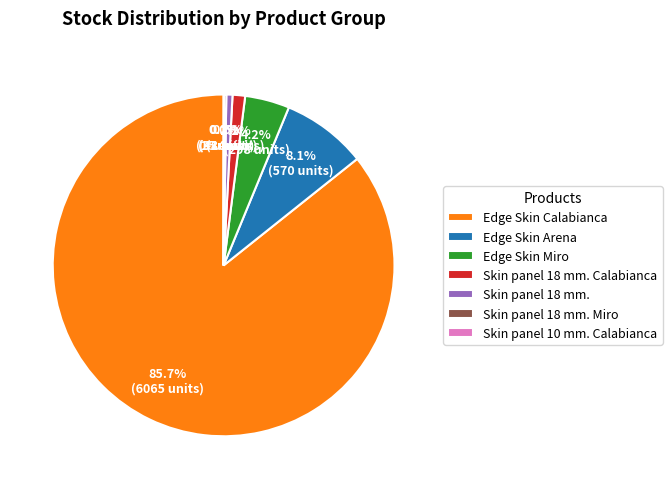

Is there a majority slice in this chart?

Yes